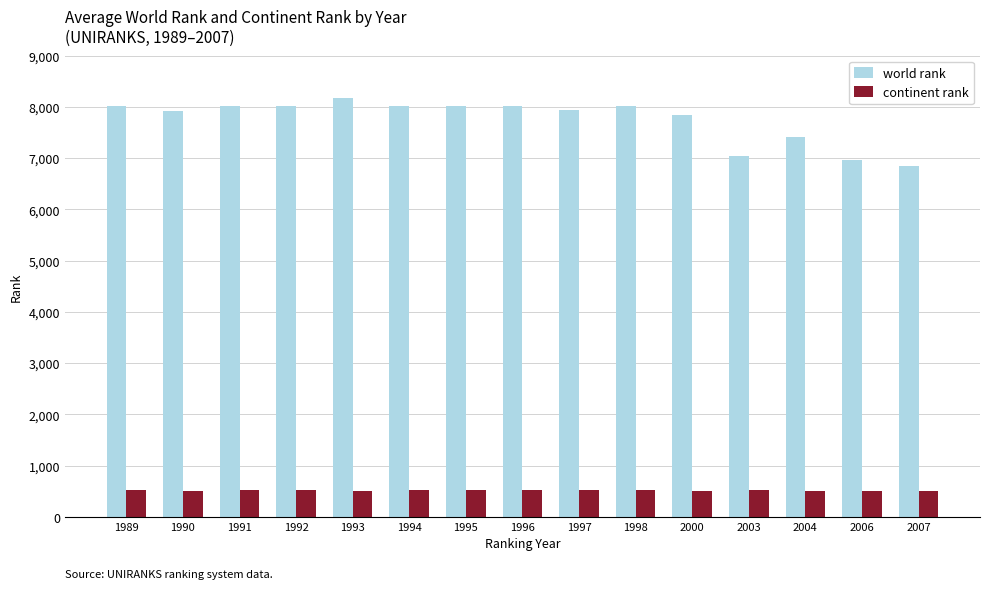

Are the bars horizontal?

No